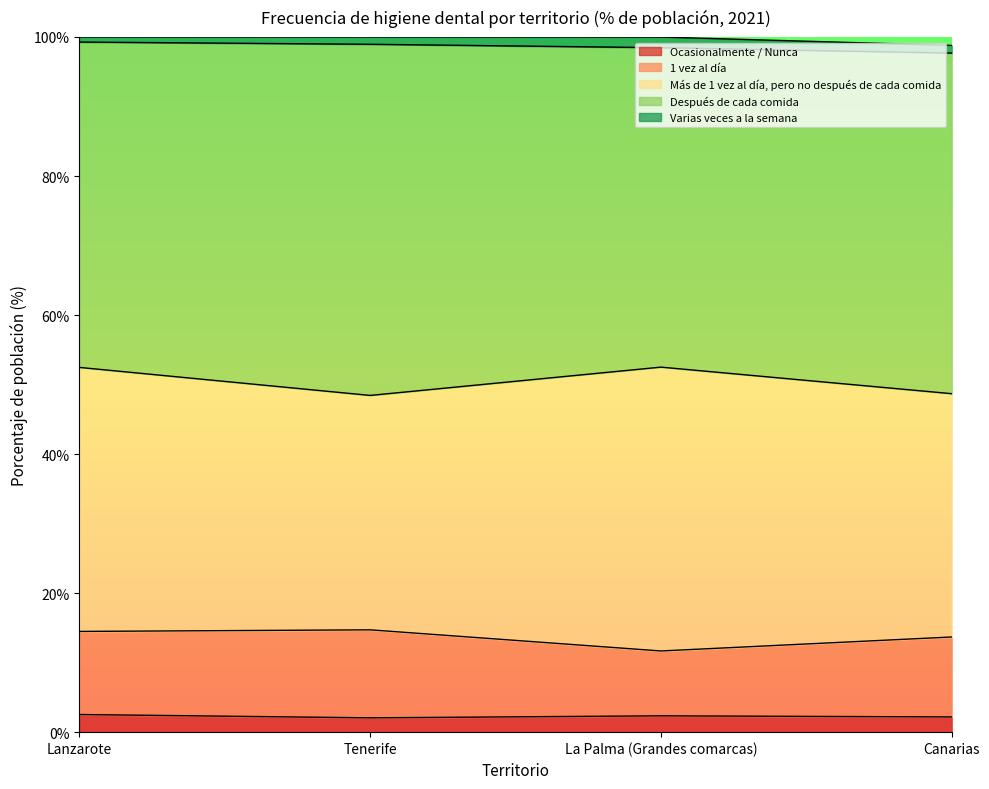

Is the value of Más de 1 vez al día, pero no después de cada comida at La Palma (Grandes comarcas) greater than the value of 1 vez al día at La Palma (Grandes comarcas)?

Yes